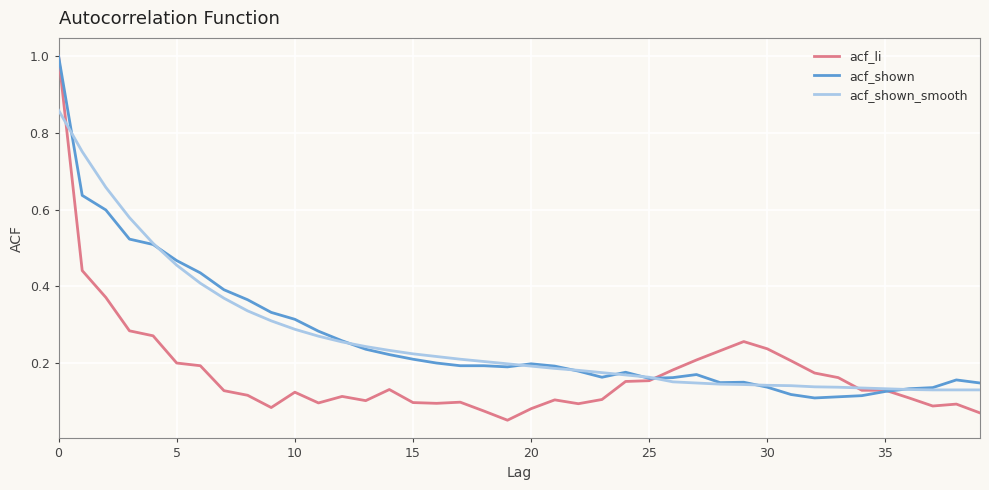

What is the highest value of the acf_shown series?

1.0